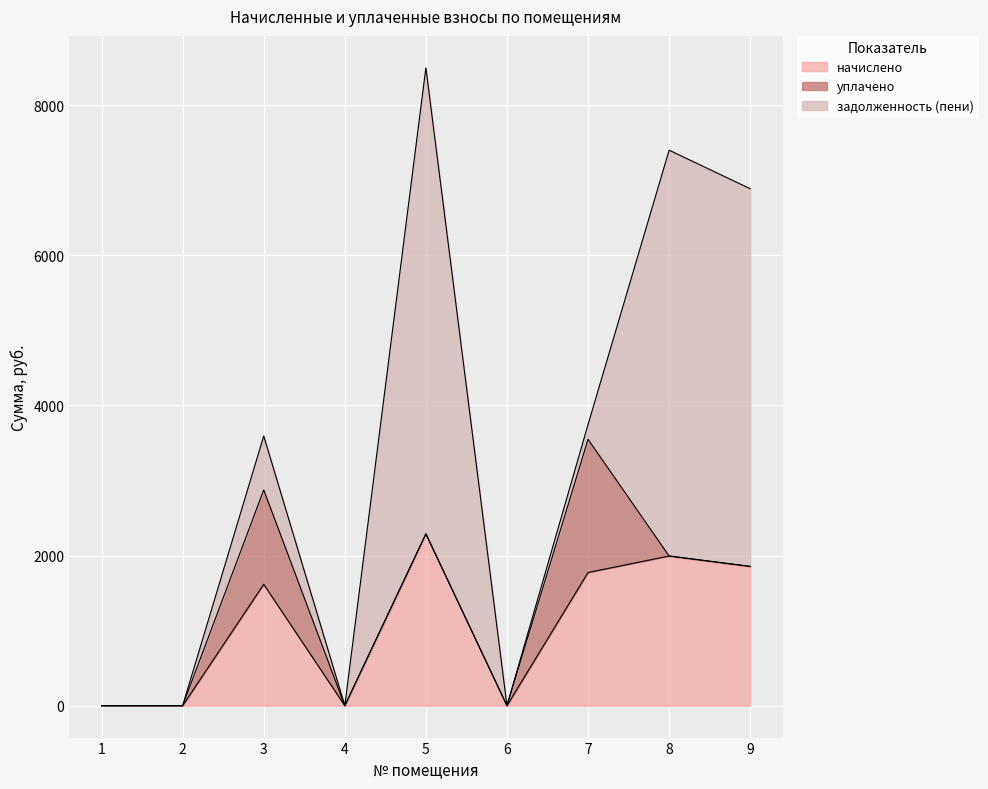

At which category does the chart reach its minimum across all series?

1